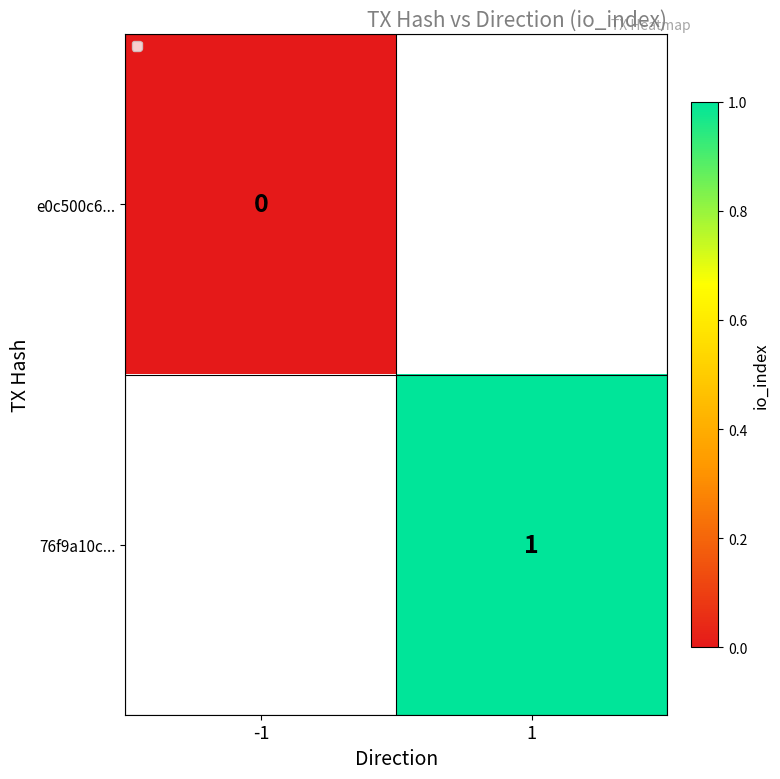

Count the number of data series in this chart.

2